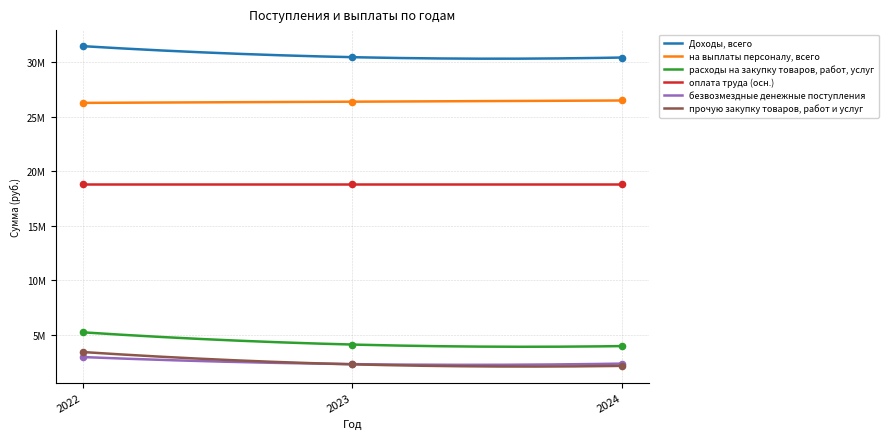

Which series contains the highest Y value?

Доходы, всего